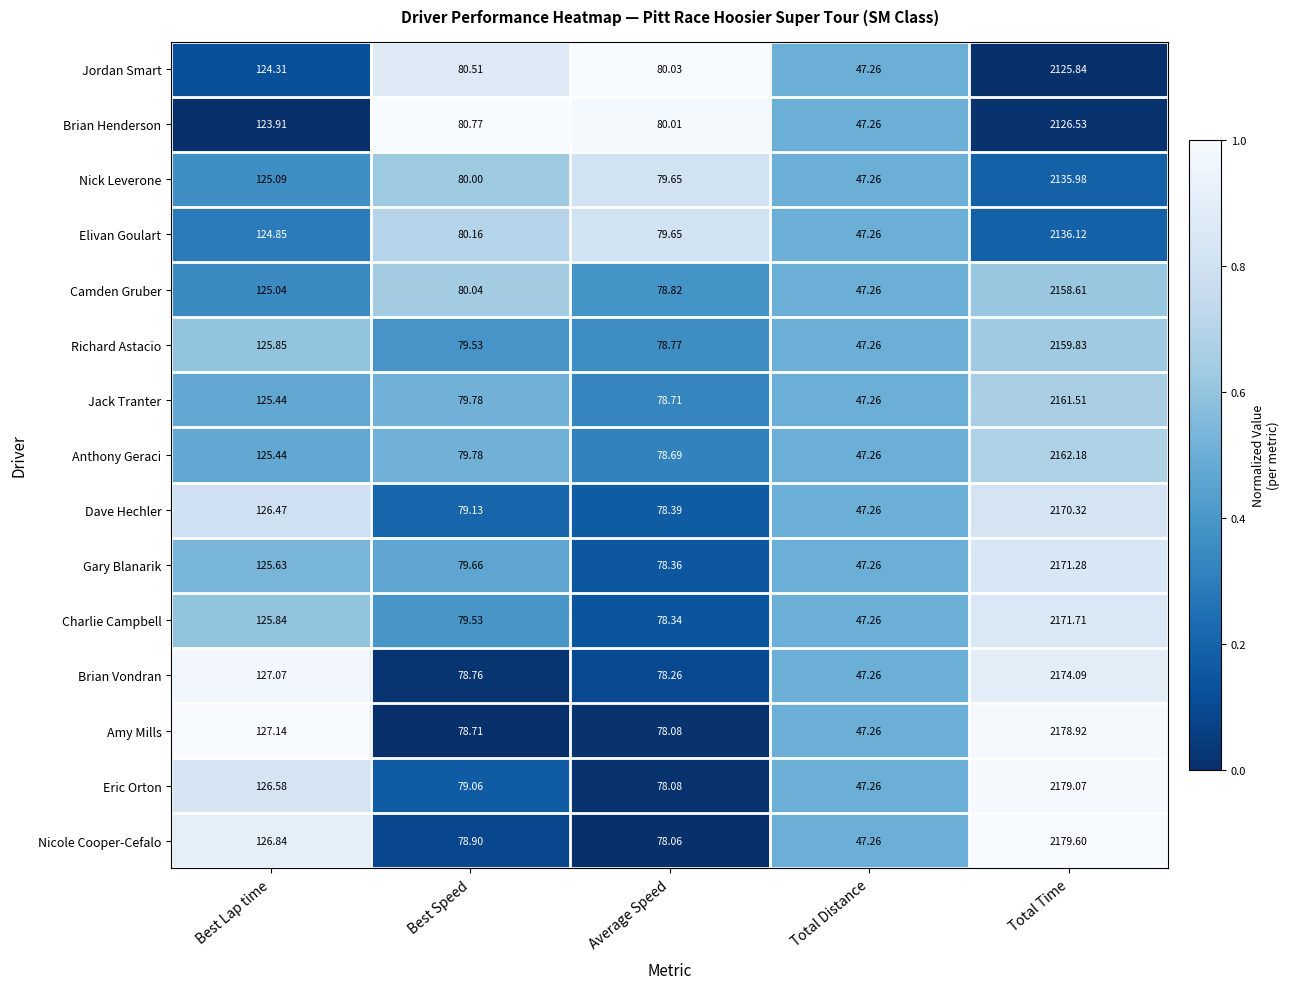

Which series has the widest spread of values?

Nicole Cooper-Cefalo